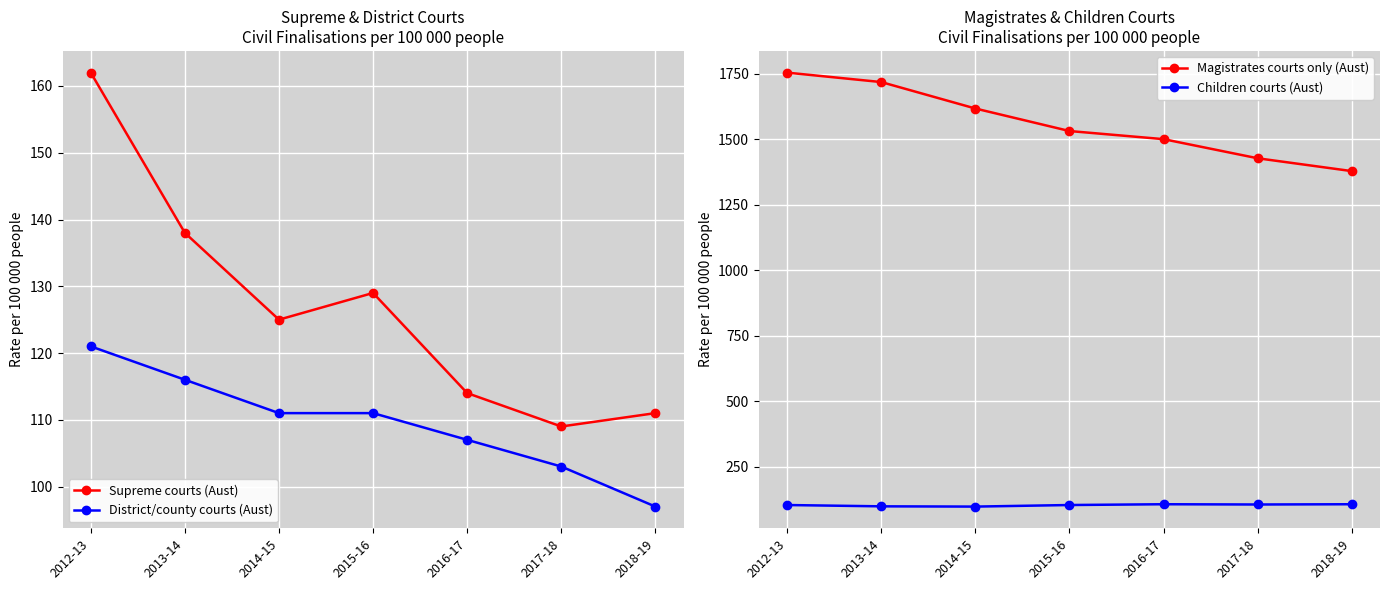

At 2016-17, list the series in order from smallest to largest.

District/county courts (Aust), Children courts (Aust), Supreme courts (Aust), Magistrates courts only (Aust)